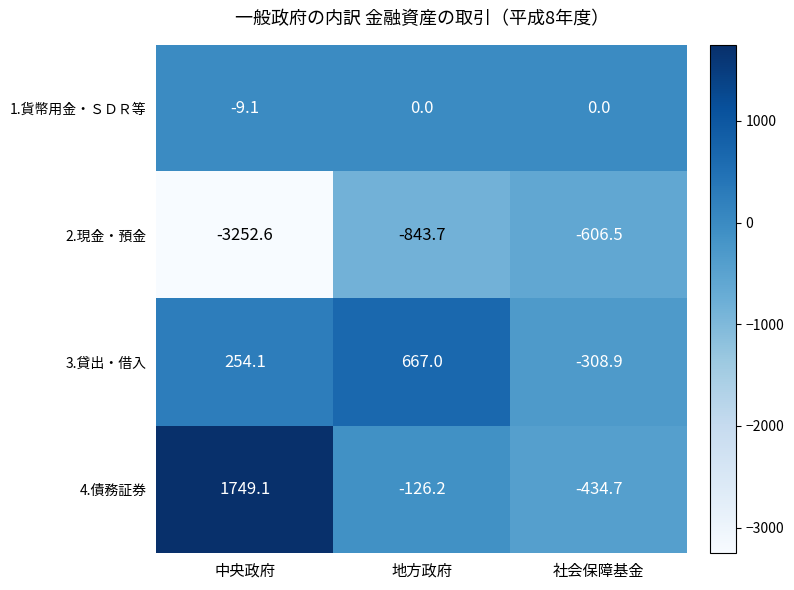

What is the smallest value displayed?

-3252.6